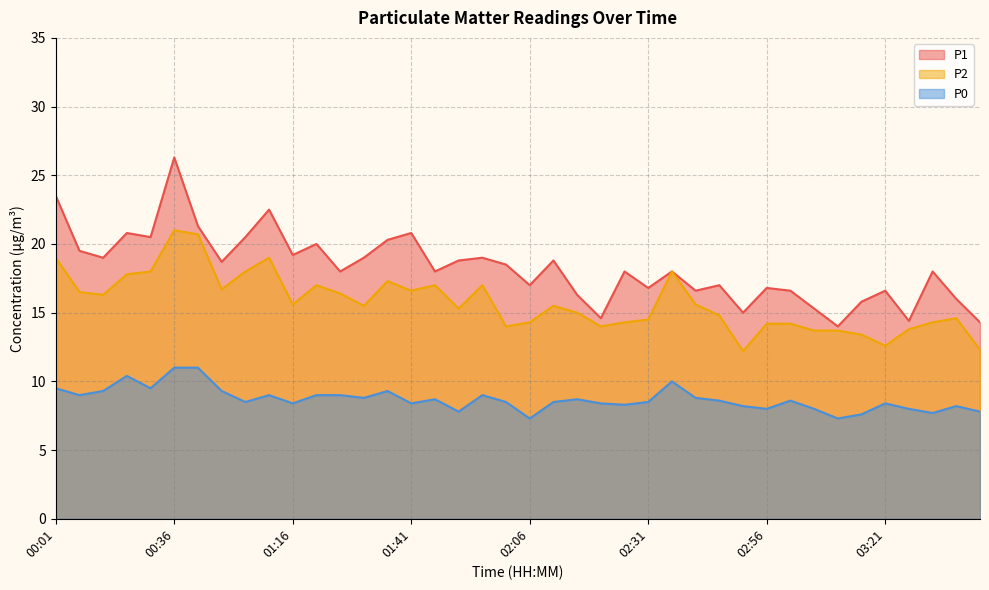

What is the difference between the P2 values at 00:06 and 02:41?

0.9